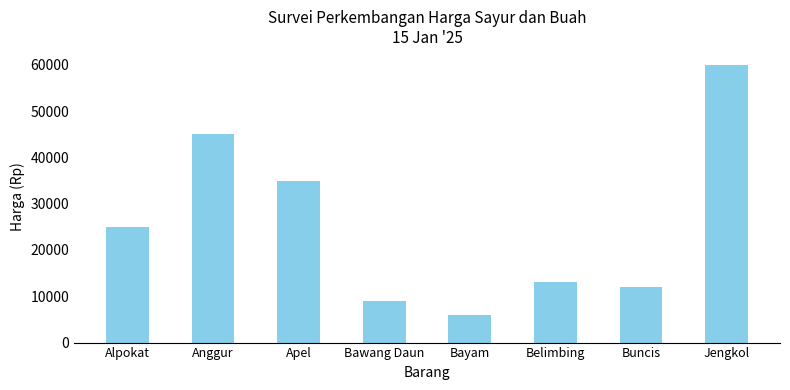

List the labels in order of value, smallest first.

Bayam, Bawang Daun, Buncis, Belimbing, Alpokat, Apel, Anggur, Jengkol